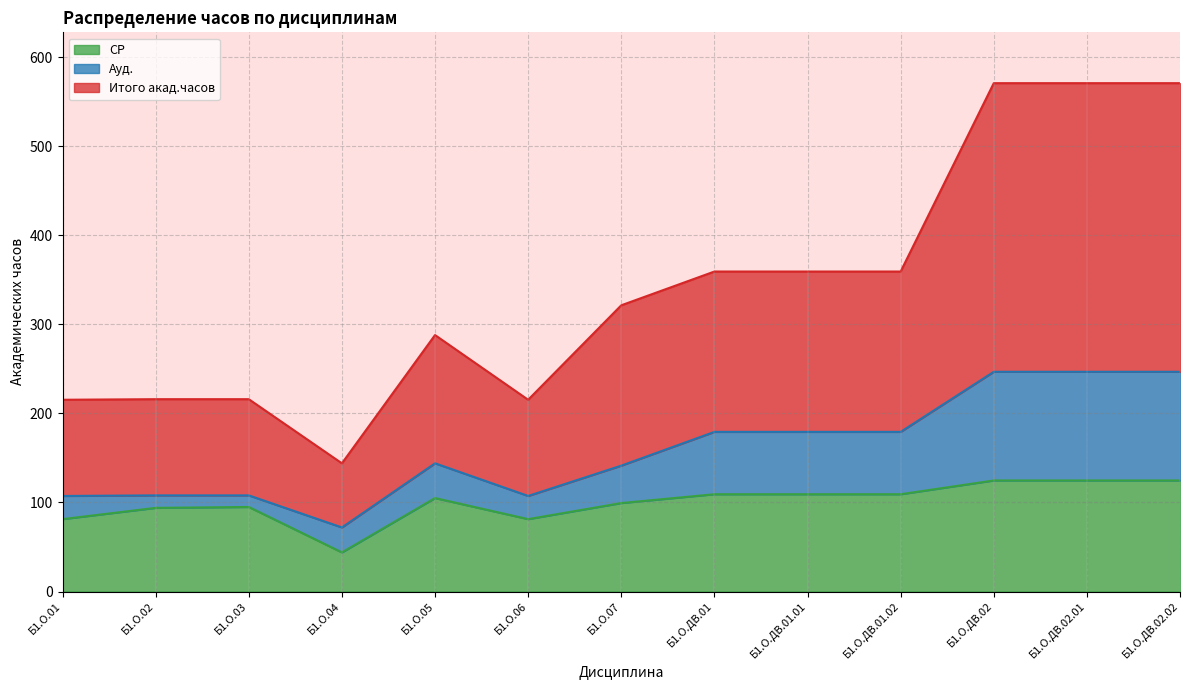

How many categories are shown in the chart?

13